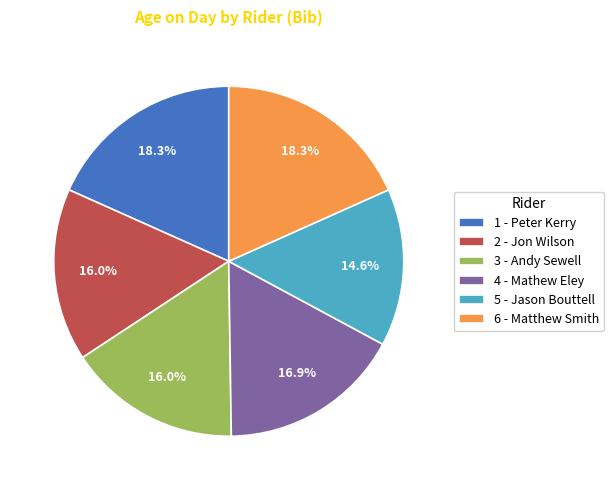

Which category has the smallest portion of the pie?

5 - Jason Bouttell